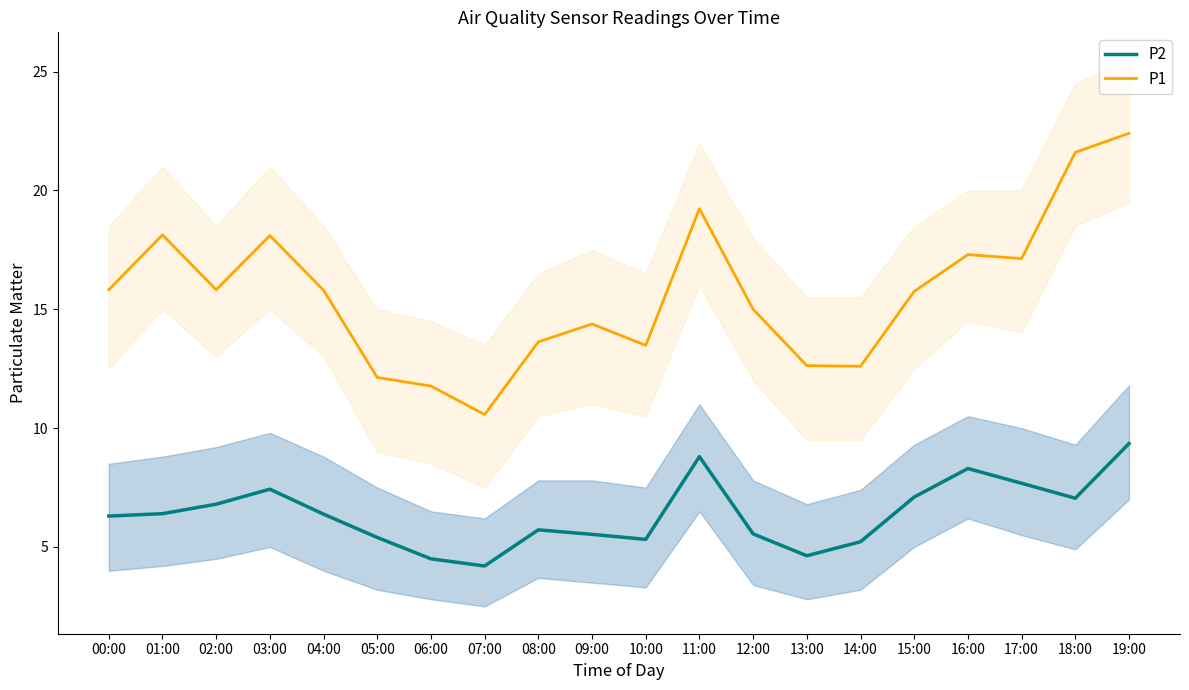

What is the spread (max minus min) of values at 04:00?

9.4